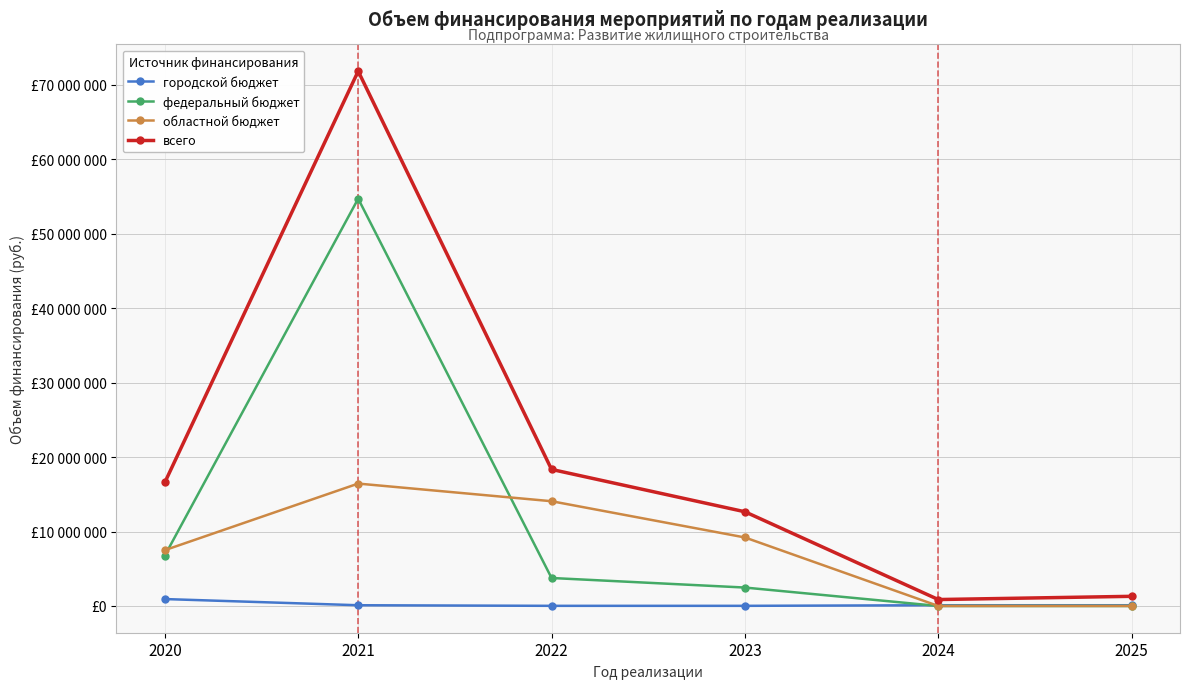

Rank the categories by всего value from lowest to highest.

2024, 2025, 2023, 2020, 2022, 2021